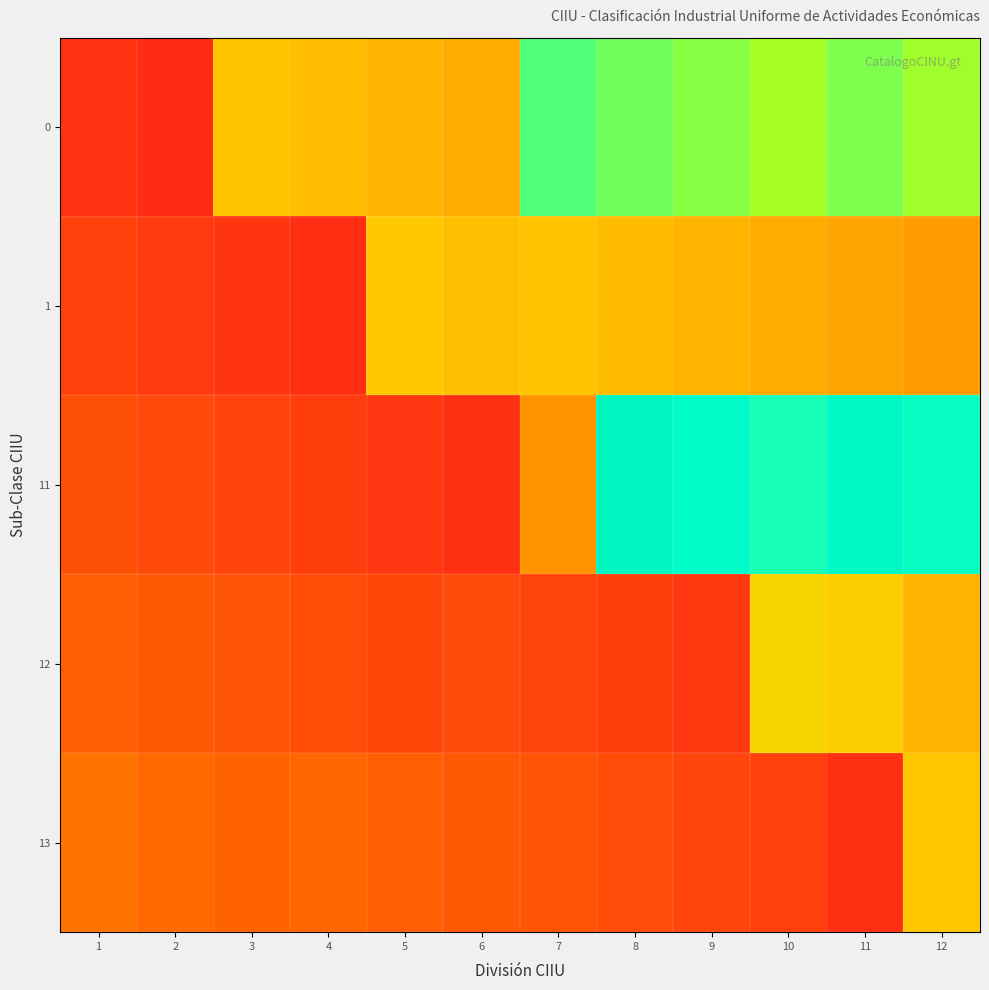

What is the total value across all series at 11?

2.7